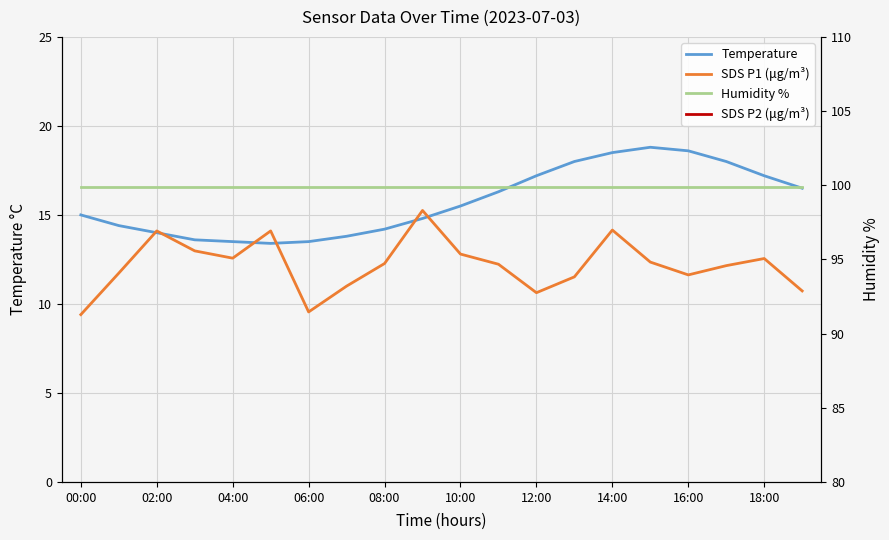

Is the value of SDS P1 (μg/m³) at 18 greater than the value of Temperature at 18:00?

No